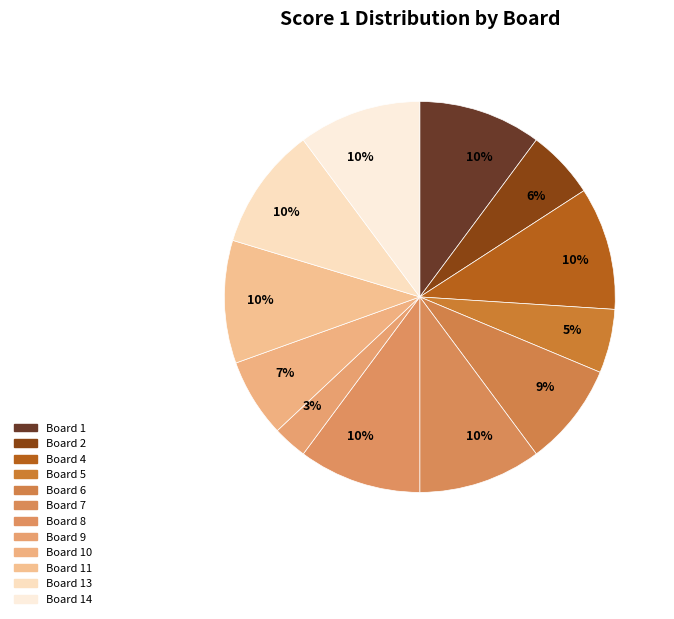

How many segments does this pie chart have?

12